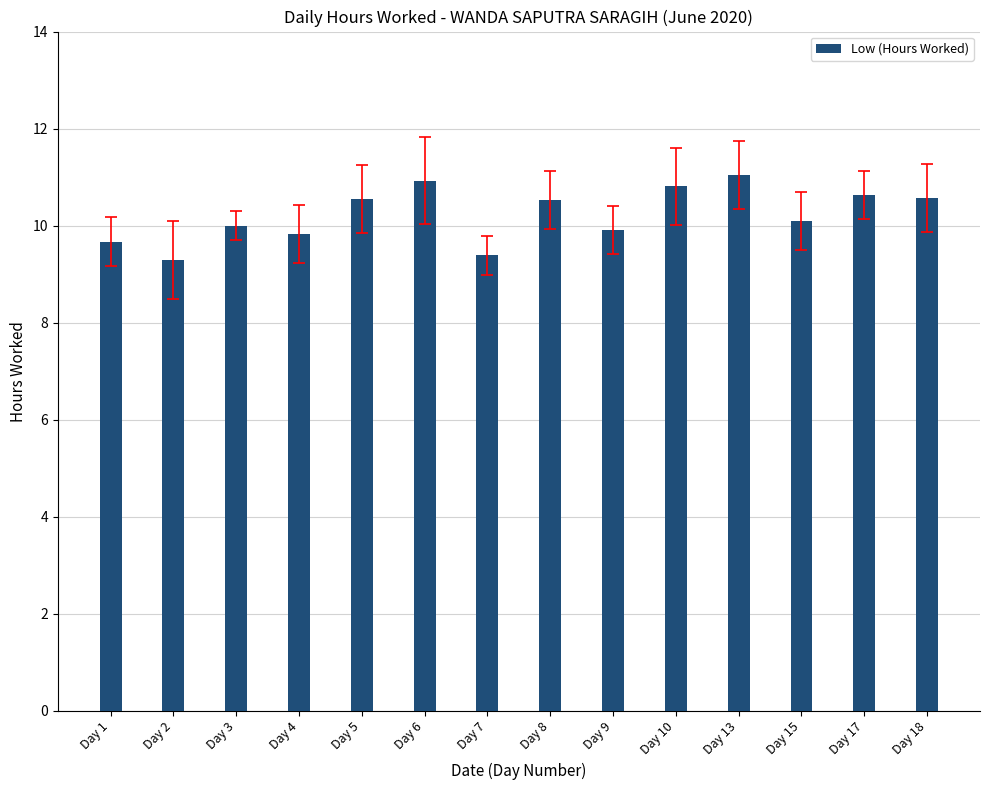

What is the change in value from Day 7 to Day 10?

+1.4